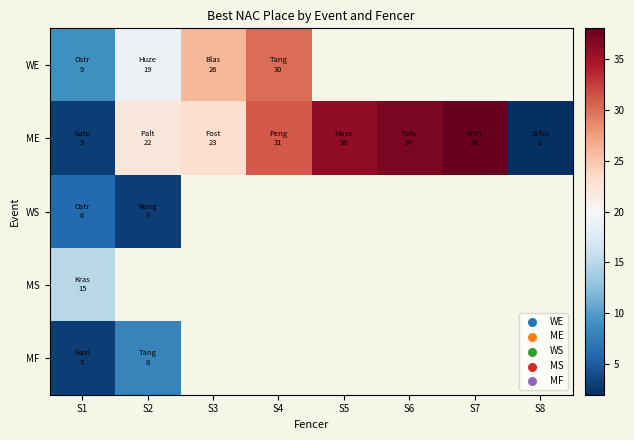

At how many categories does at least one series exceed 37?

1